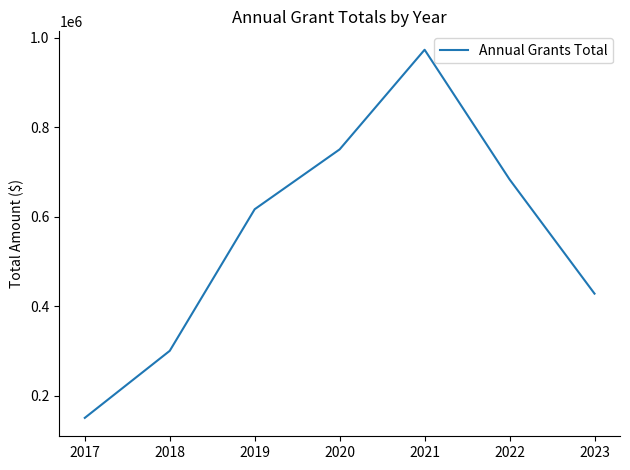

What is the maximum value shown in the chart?

973567